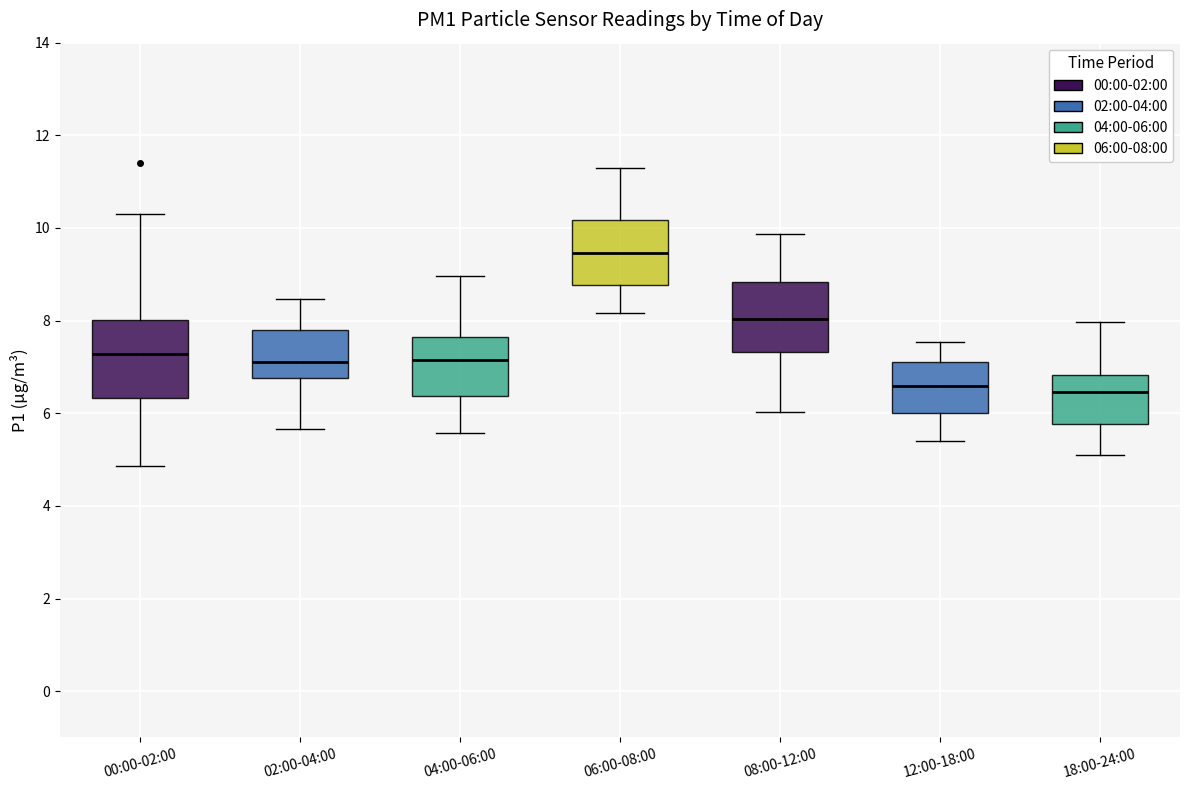

Reading left to right, transcribe this box plot: for each box, give where its median line is, the range the box spans, and where its two whiskers end, as read against the y-axis. The values are not printed on the chart, so give them approximately, as read against the axis.

00:00-02:00: median 7.2, box 6.4 to 8.0, whiskers 4.8 to 10.4
02:00-04:00: median 7.2, box 6.8 to 7.8, whiskers 5.6 to 8.4
04:00-06:00: median 7.2, box 6.4 to 7.6, whiskers 5.6 to 9.0
06:00-08:00: median 9.4, box 8.8 to 10.2, whiskers 8.2 to 11.4
08:00-12:00: median 8.0, box 7.4 to 8.8, whiskers 6.0 to 9.8
12:00-18:00: median 6.6, box 6.0 to 7.2, whiskers 5.4 to 7.6
18:00-24:00: median 6.4, box 5.8 to 6.8, whiskers 5.2 to 8.0